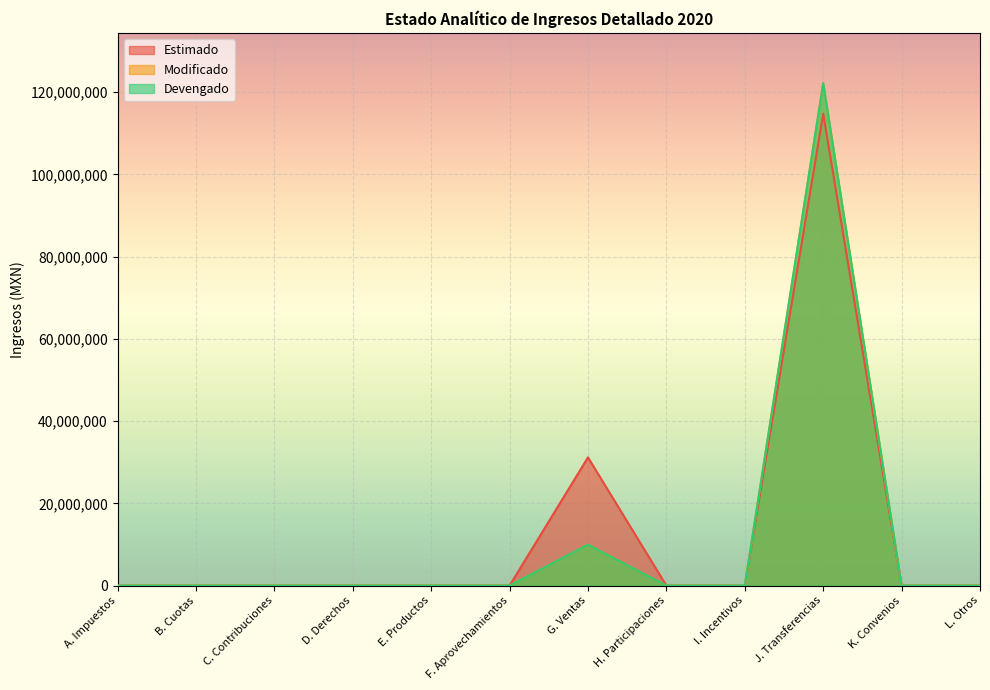

True or false: Devengado and Estimado cross at least once.

False